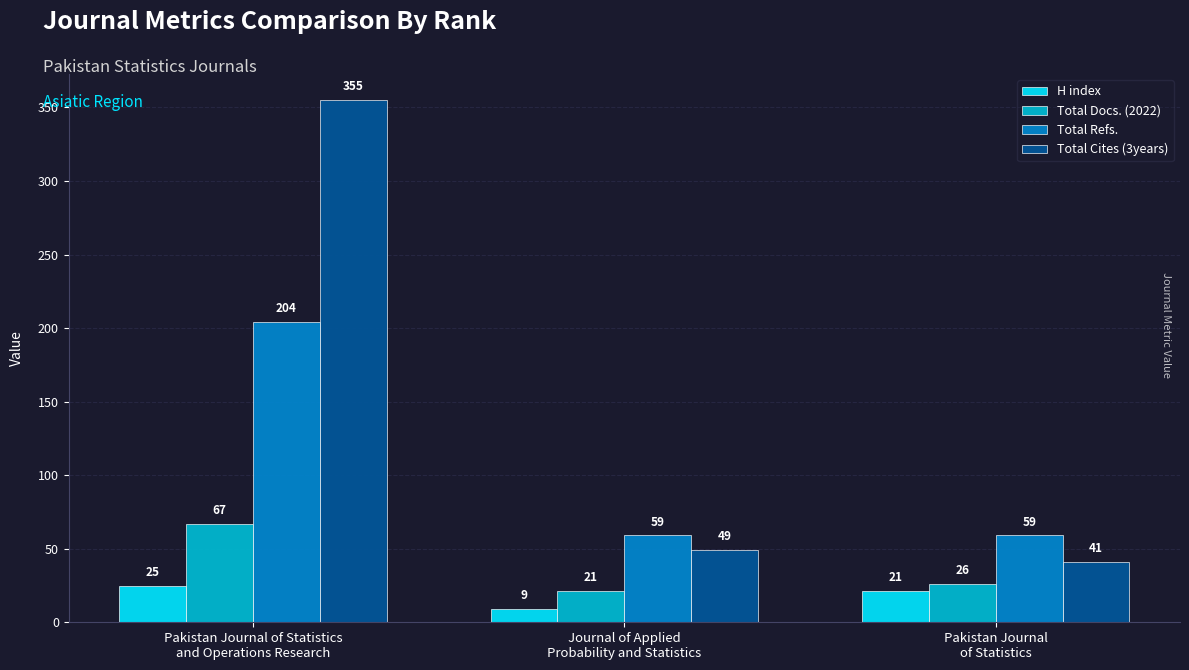

Which series has the widest spread of values?

Total Cites (3years)